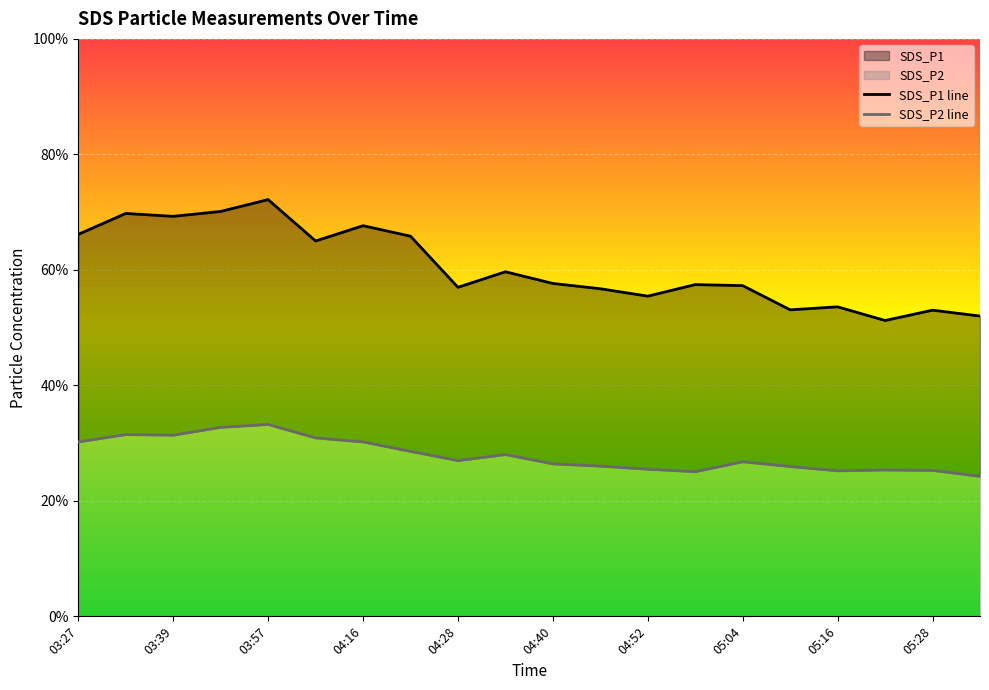

How many lines are shown in the chart?

2